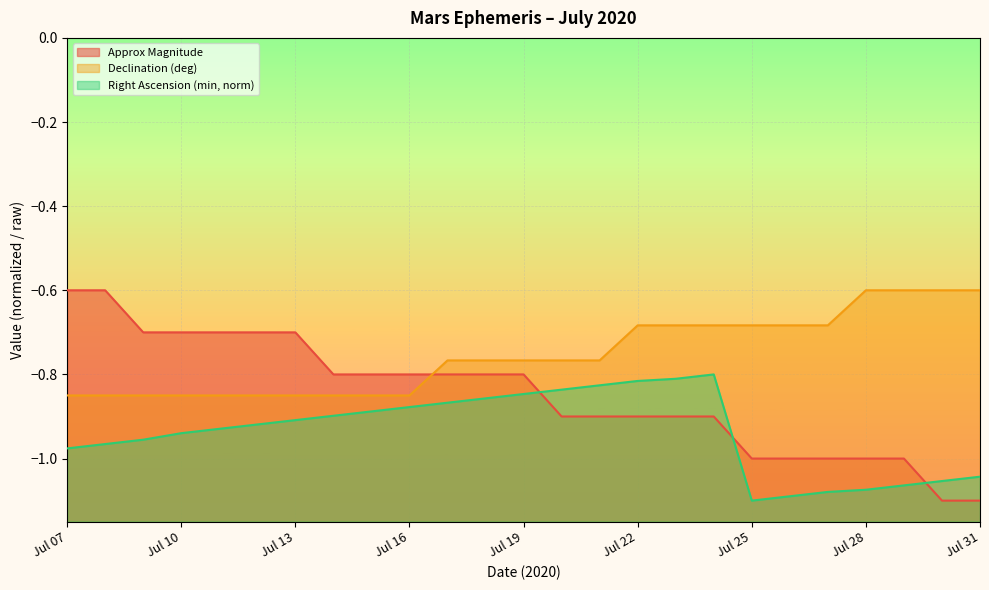

Which series has the widest spread of values?

Approx Magnitude